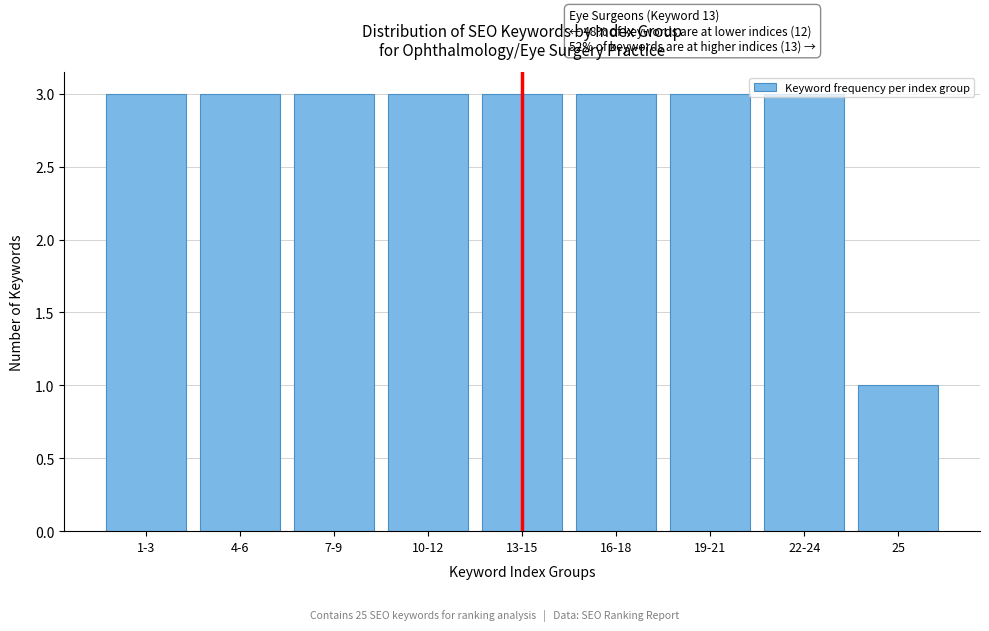

What is the greatest value displayed?

3